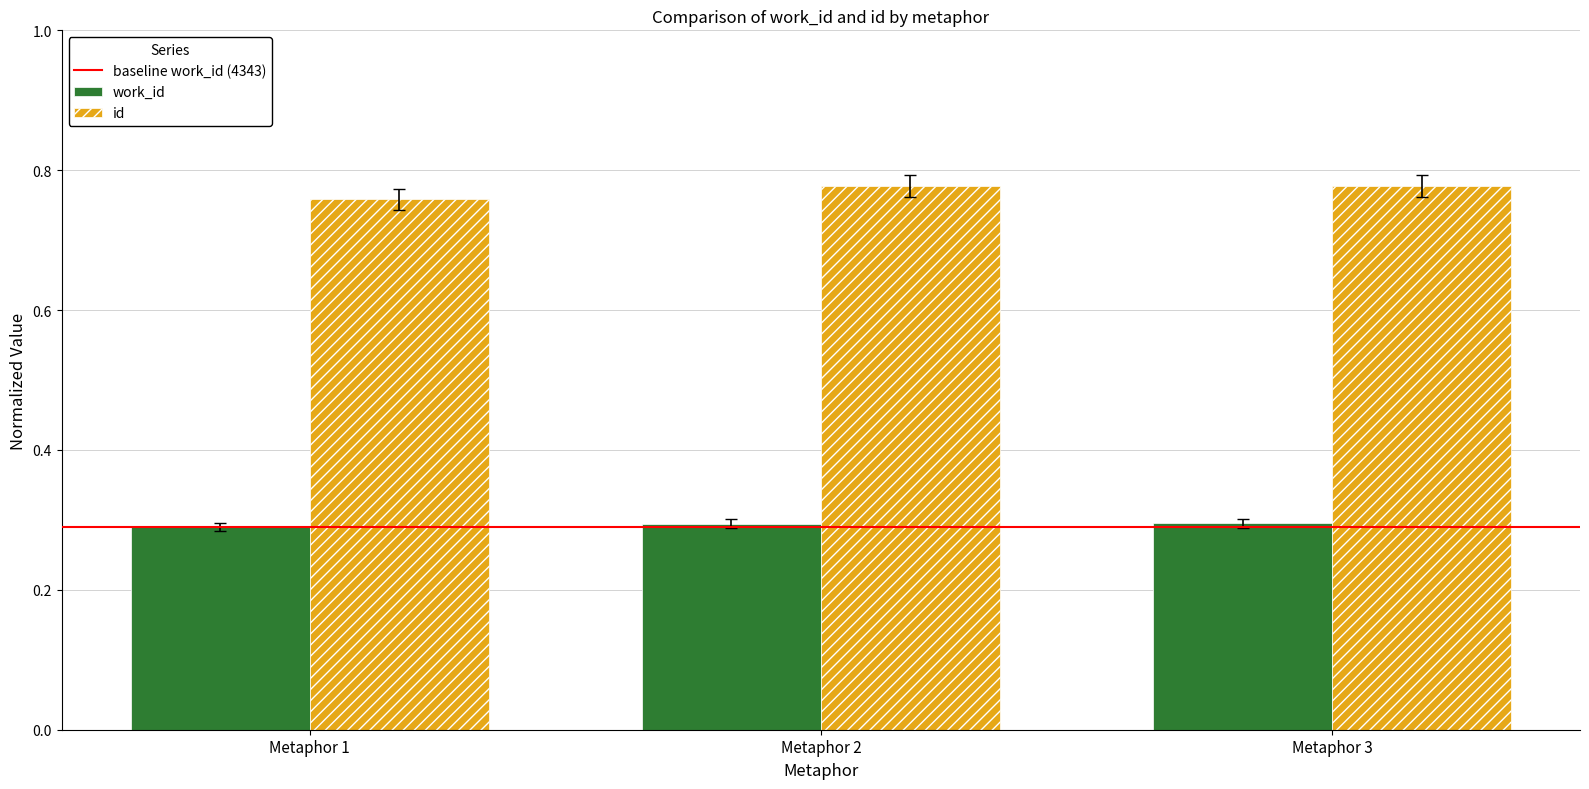

The work_id series shows 0.3 at Metaphor 2. True or false?

True